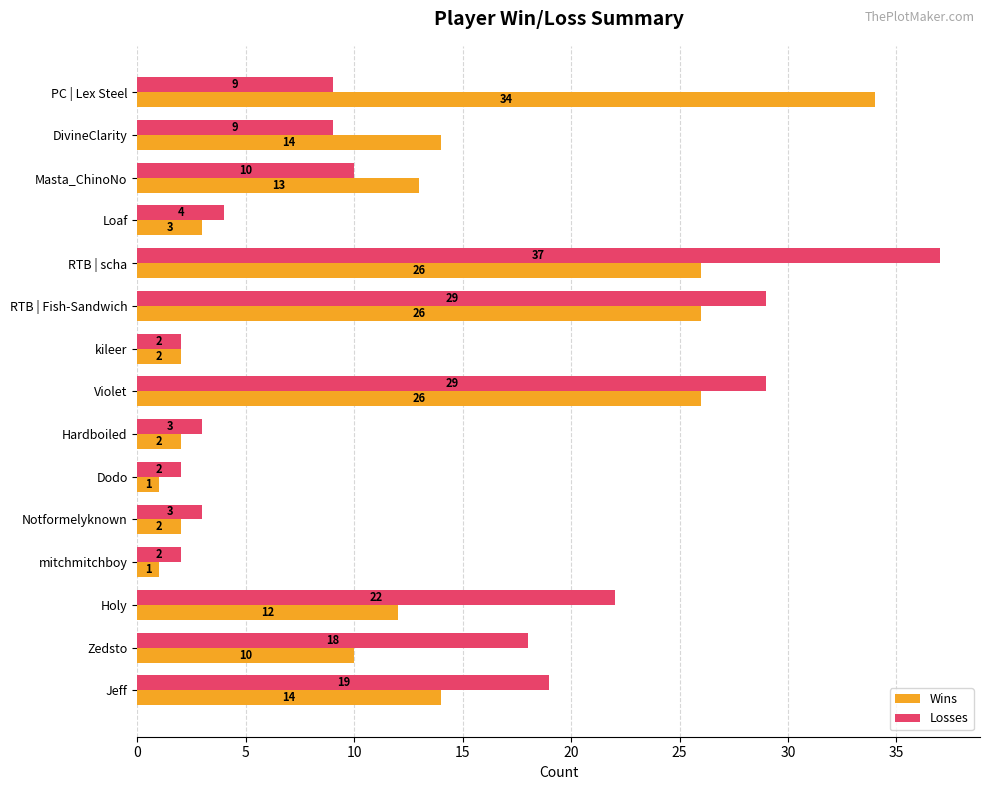

Rank the series by their maximum value, from highest to lowest.

Losses, Wins